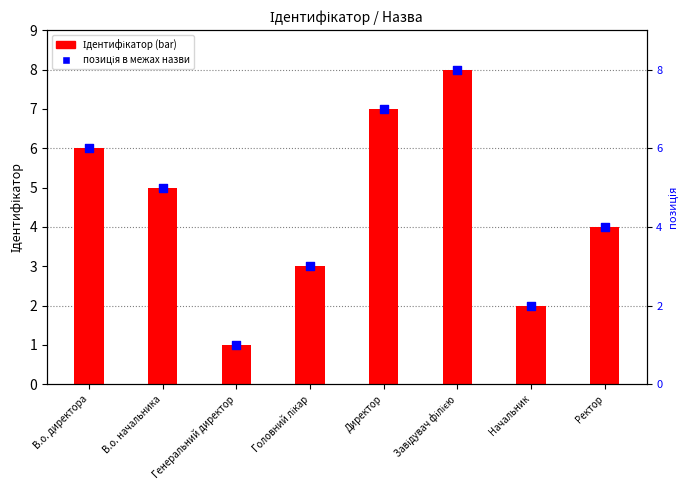

Which series reaches the maximum Y coordinate?

Ідентифікатор